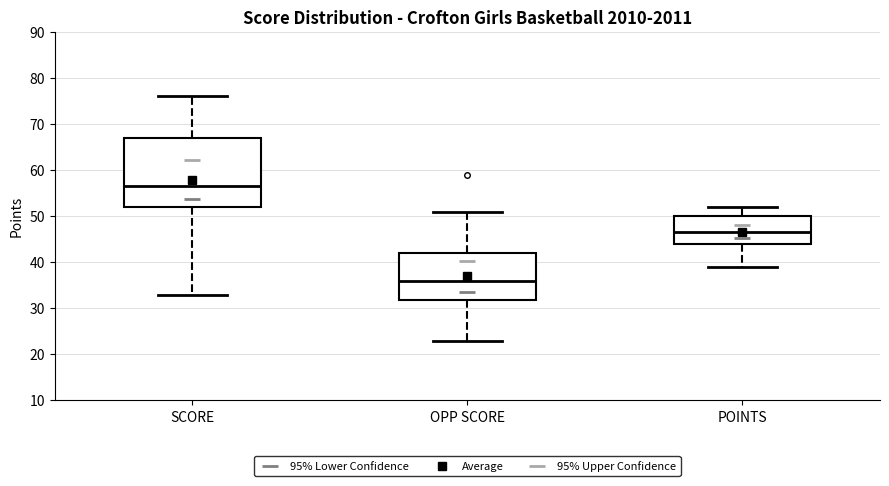

Comparing the boxes themselves (not the whiskers), which one is the tallest?

SCORE